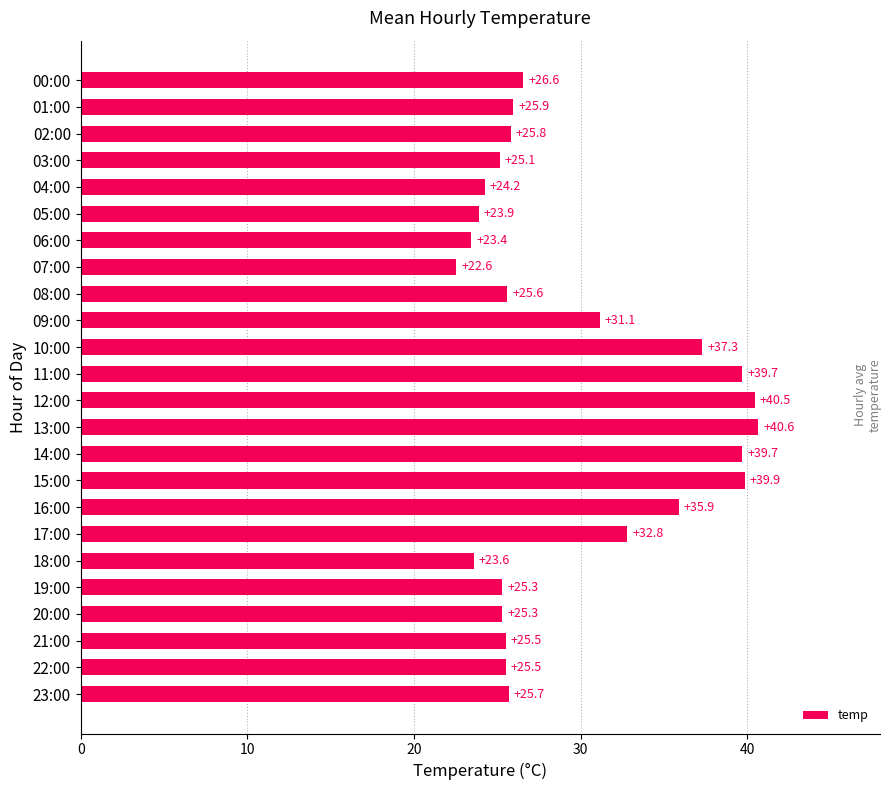

Approximately how many times larger is the value at 23:00 compared to 15:00?

0.6